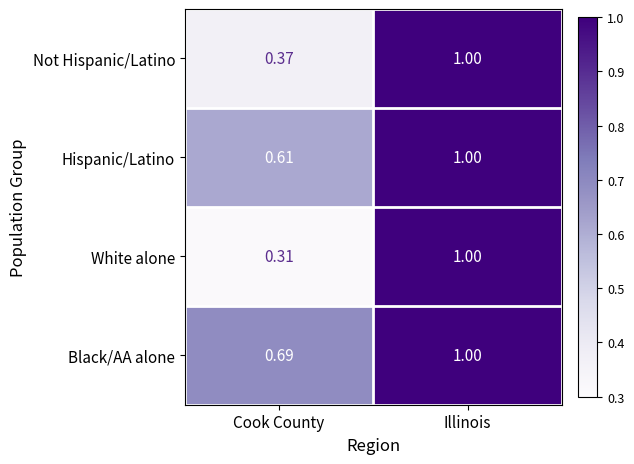

Where is White alone nearest to the value 0?

Cook County